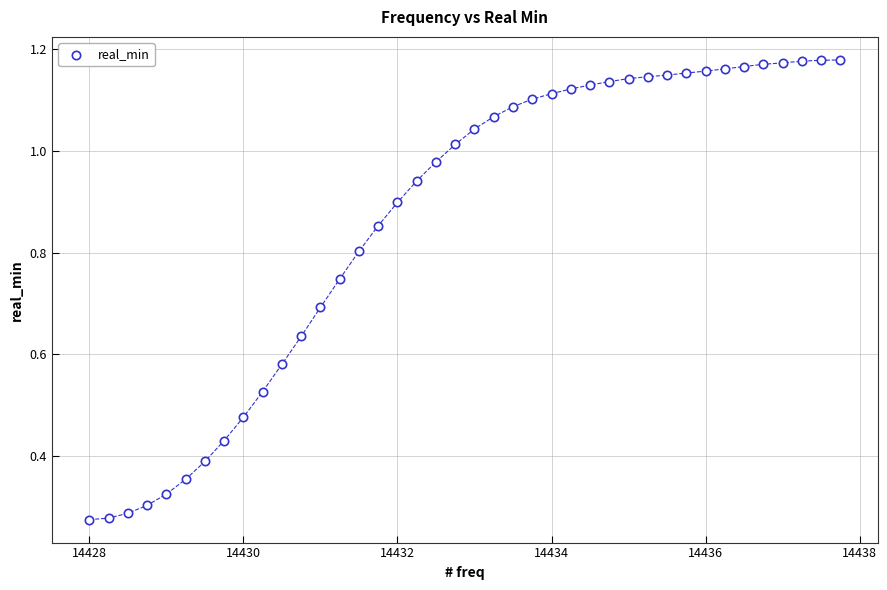

What is the range of X values (max minus min)?

9.8